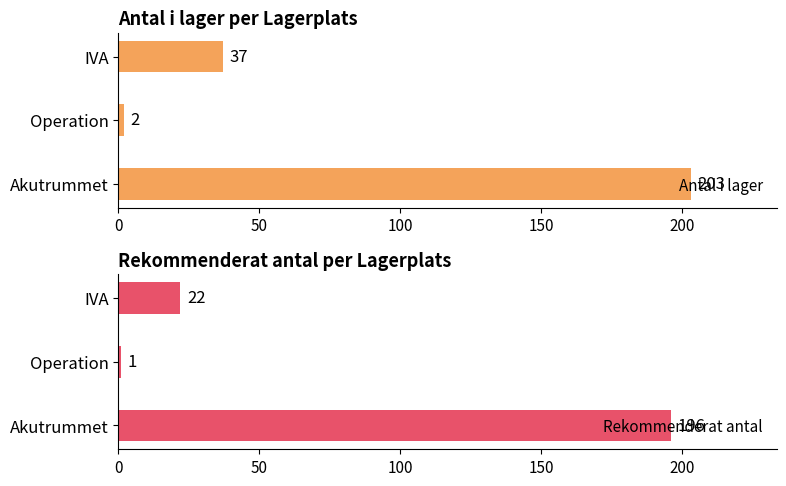

At how many categories does at least one series exceed 40?

1